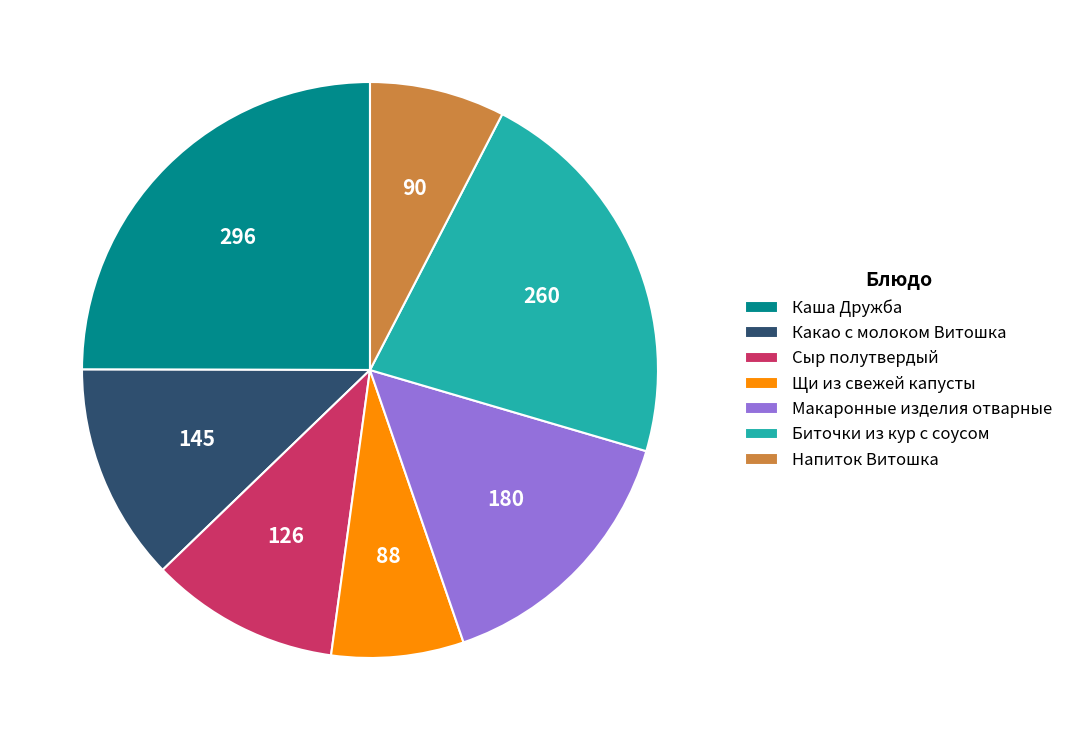

Is the sum of Биточки из кур с соусом and Макаронные изделия отварные greater than half?

No